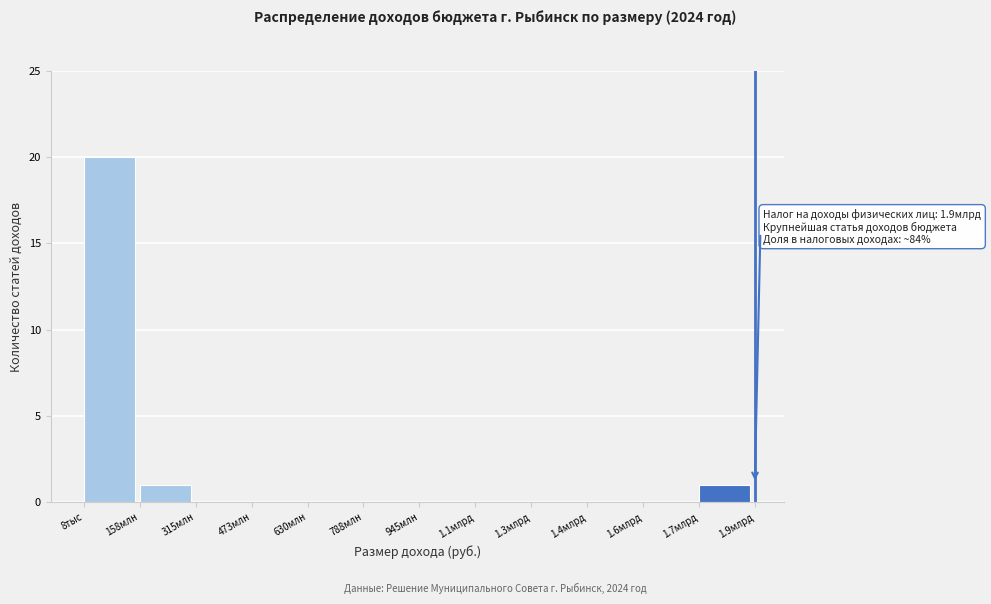

Reading left to right, transcribe all the data shown in this chart.

8тыс=20	158млн=1	315млн=0	473млн=0	630млн=0	788млн=0	945млн=0	1.1млрд=0	1.3млрд=0	1.4млрд=0	1.6млрд=0	1.7млрд=1